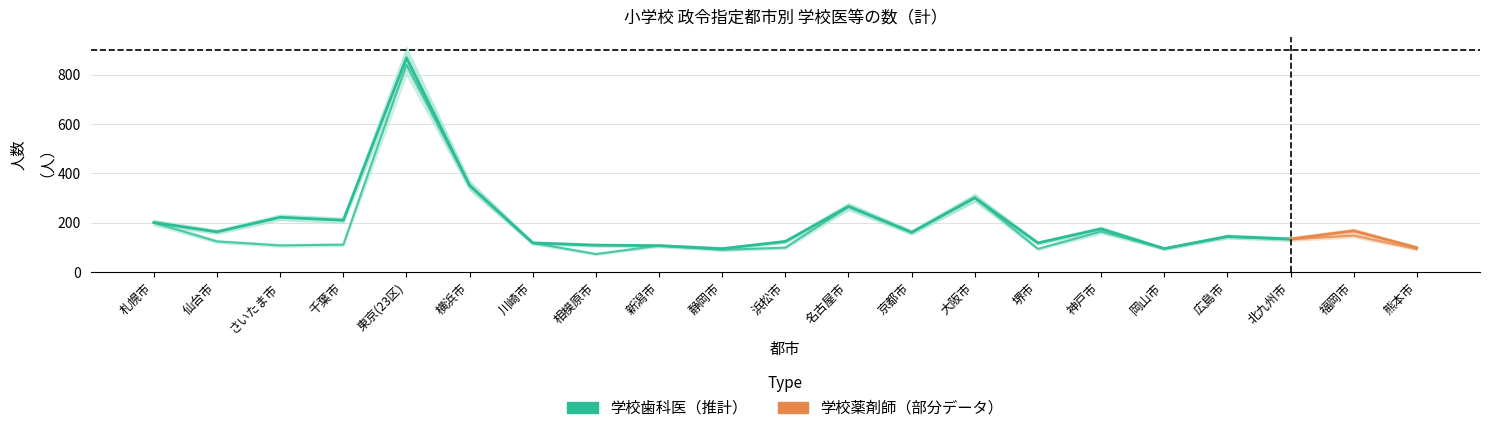

Which series has the widest spread of values?

学校歯科医